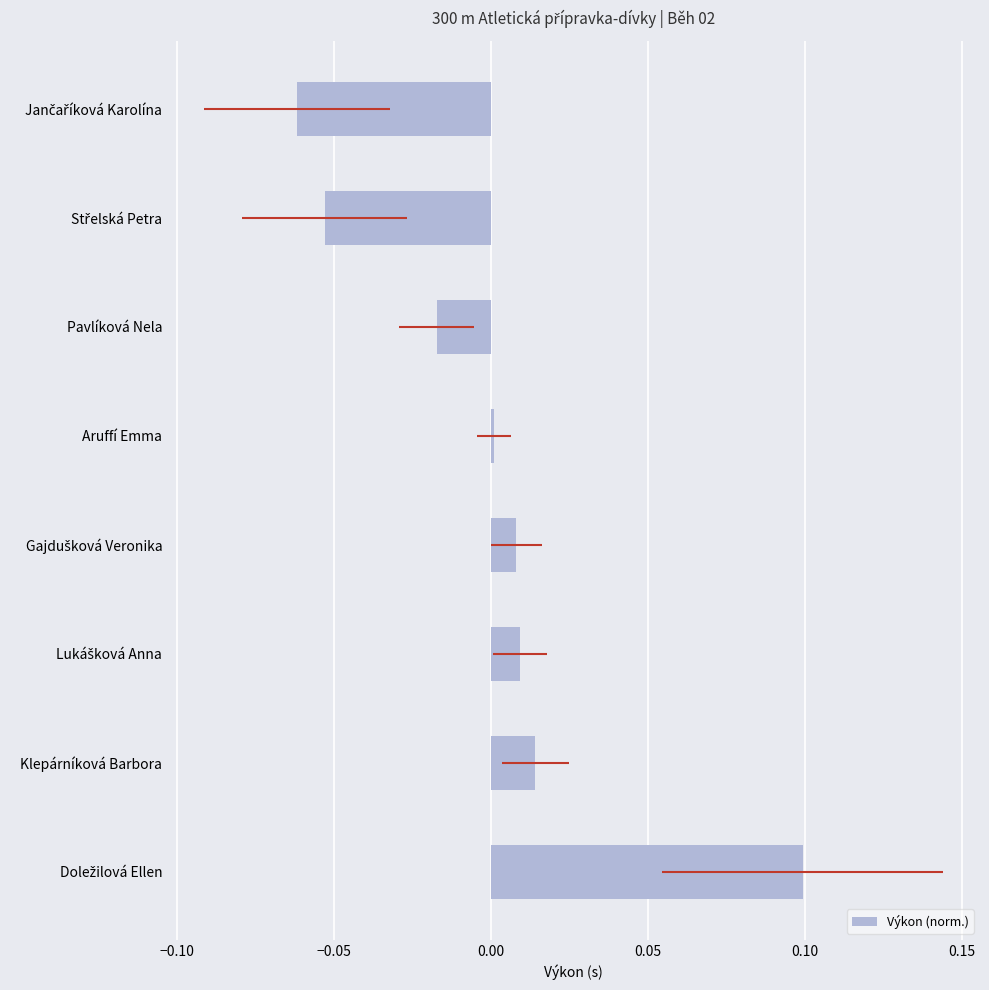

What is the change in value from Pavlíková Nela to Doležilová Ellen?

+0.1